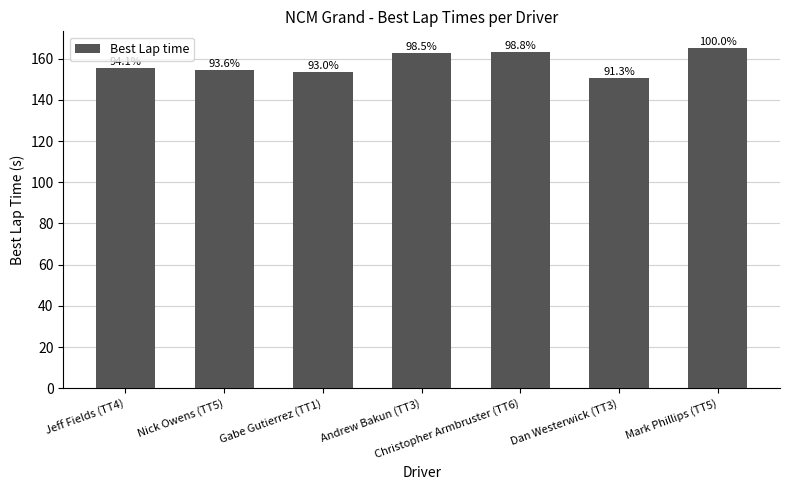

At which label is the value closest to 157?

Jeff Fields (TT4)